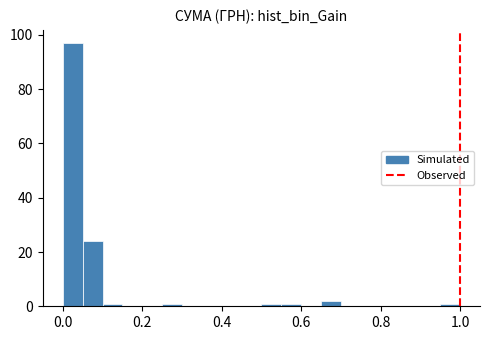

Read against the x-axis, roughly where is the centre of the tallest bar?

0.02